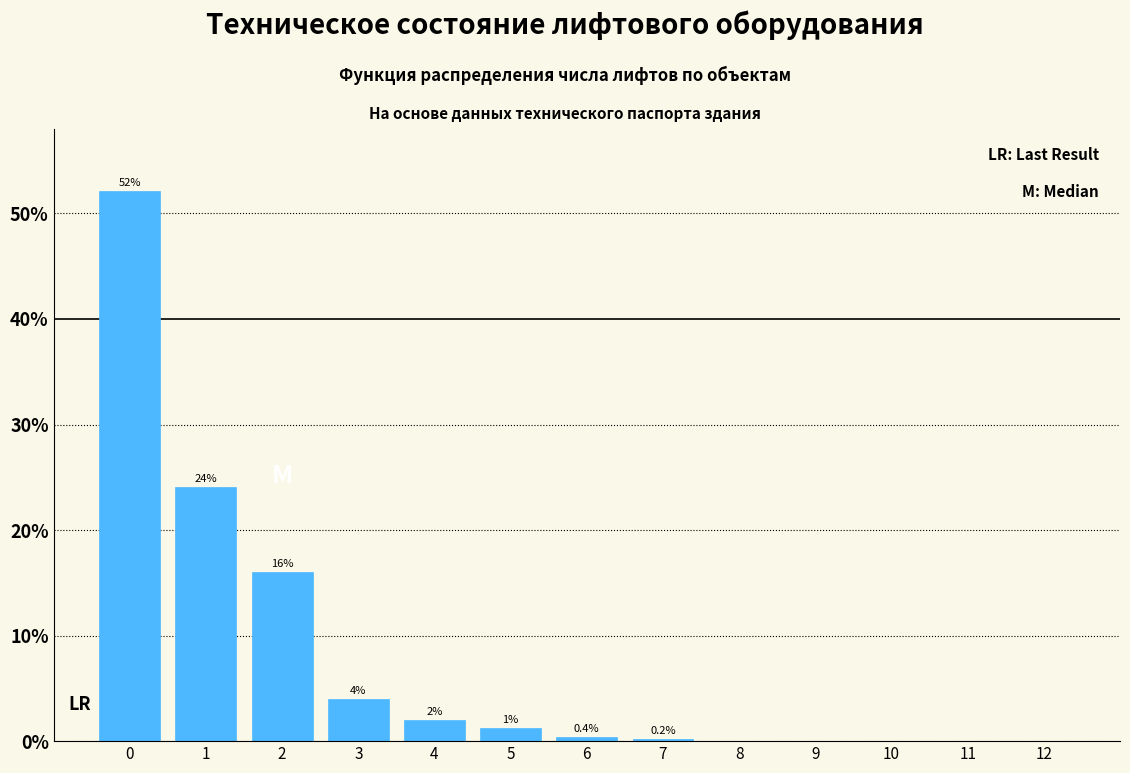

Reading left to right, transcribe all the data shown in this chart.

0=52.1	1=24.0	2=16.0	3=4.0	4=2.0	5=1.2	6=0.4	7=0.2	8=0.0	9=0.0	10=0.0	11=0.0	12=0.0